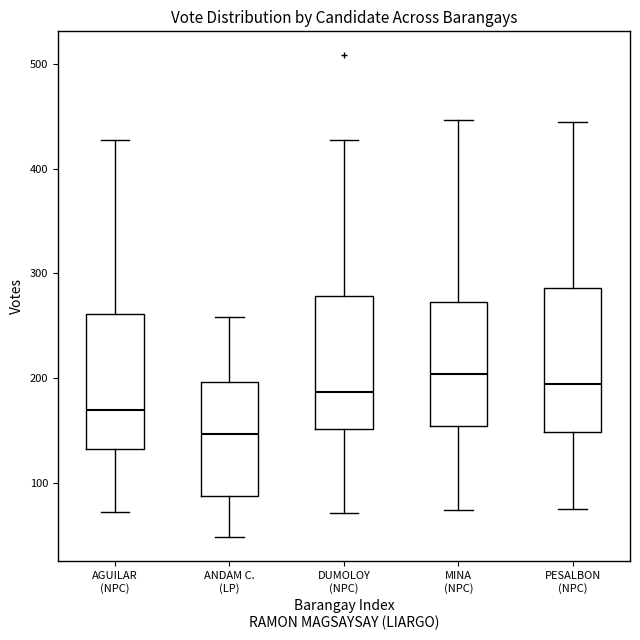

Reading left to right, transcribe this box plot: for each box, give where its median line is, the range the box spans, and where its two whiskers end, as read against the y-axis. The values are not printed on the chart, so give them approximately, as read against the axis.

AGUILAR (NPC): median 170, box 130 to 260, whiskers 70 to 430
ANDAM C. (LP): median 150, box 90 to 200, whiskers 50 to 260
DUMOLOY (NPC): median 190, box 150 to 280, whiskers 70 to 430
MINA (NPC): median 200, box 150 to 270, whiskers 70 to 450
PESALBON (NPC): median 190, box 150 to 290, whiskers 80 to 440